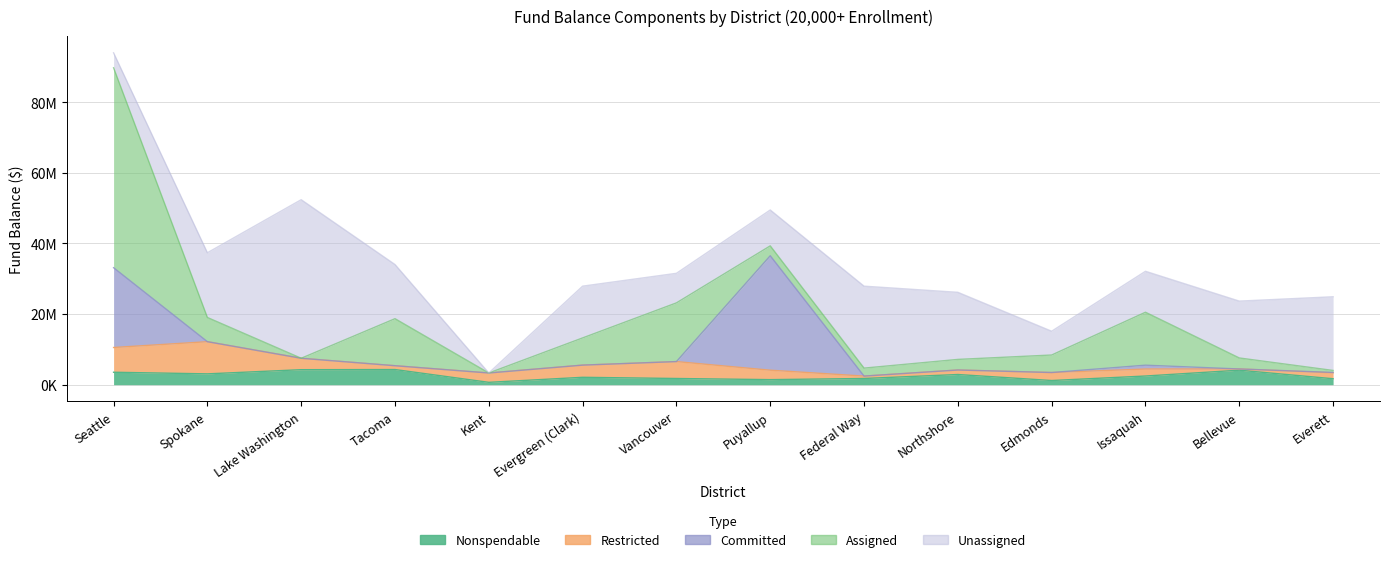

What position from the right is Tacoma?

11